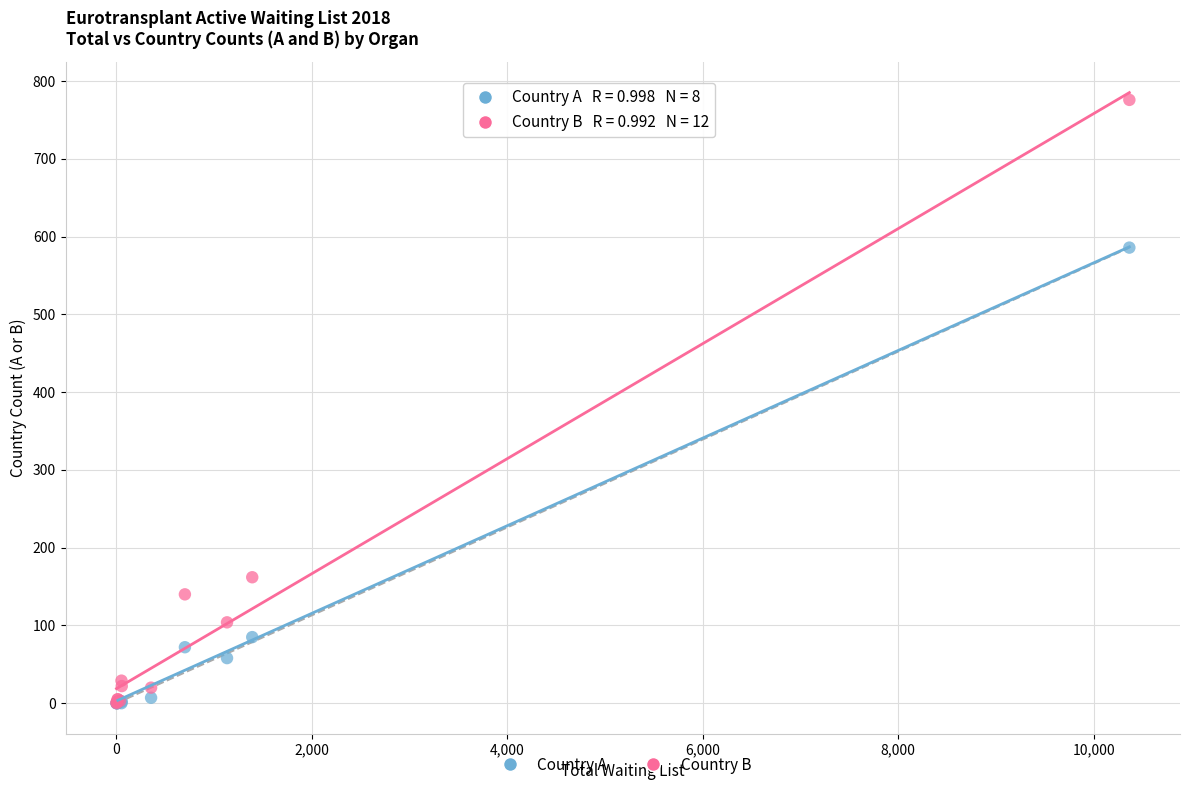

In the Country B series, what Y value is closest to 388?

162